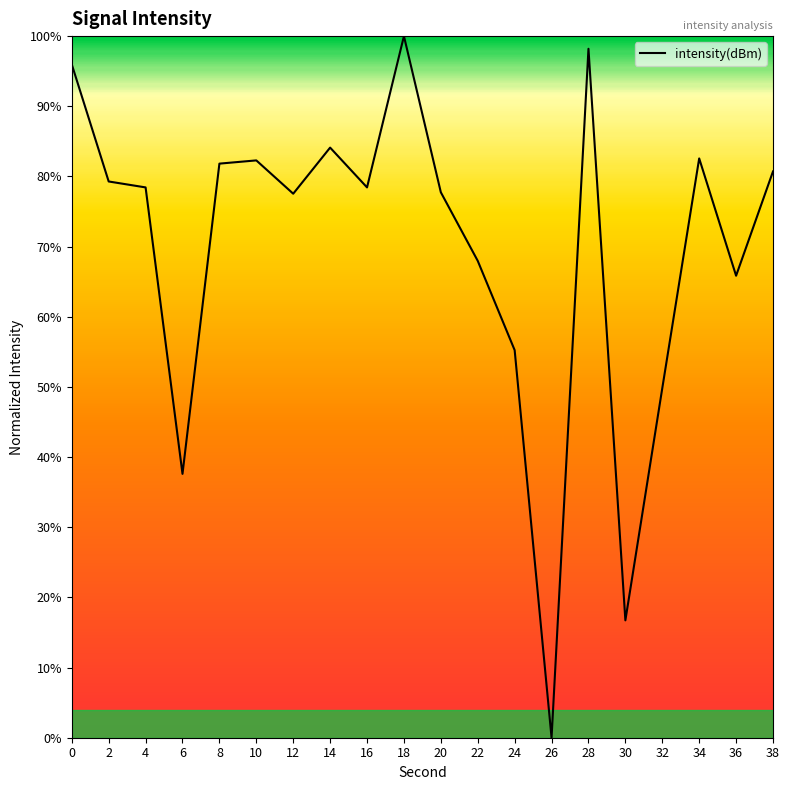

What is the difference between the maximum and minimum values?

100.0